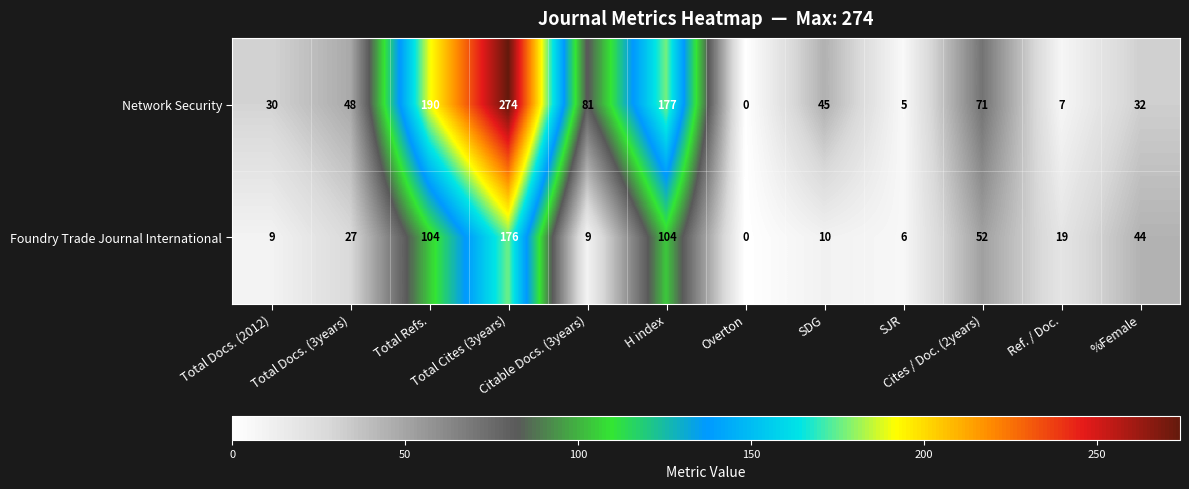

List the series in order of their peak value, highest first.

Network Security, Foundry Trade Journal International